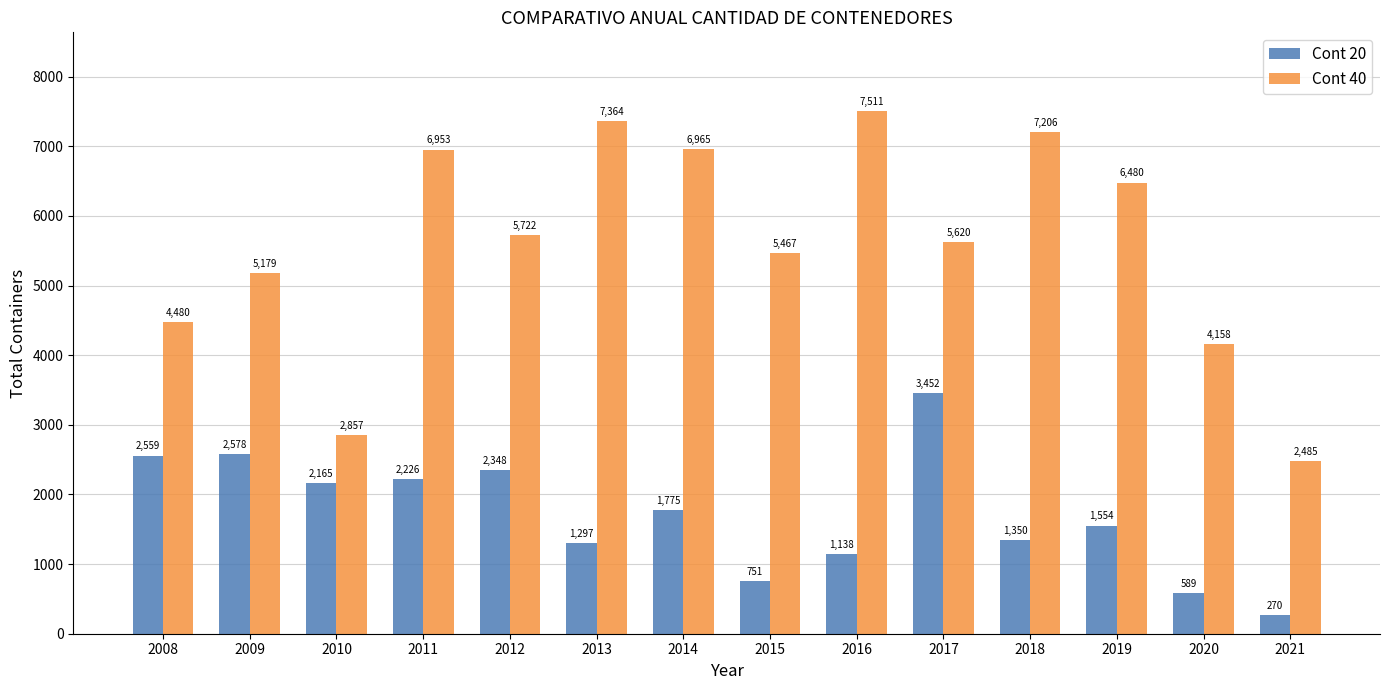

Rank the categories by Cont 20 value from lowest to highest.

2021, 2020, 2015, 2016, 2013, 2018, 2019, 2014, 2010, 2011, 2012, 2008, 2009, 2017